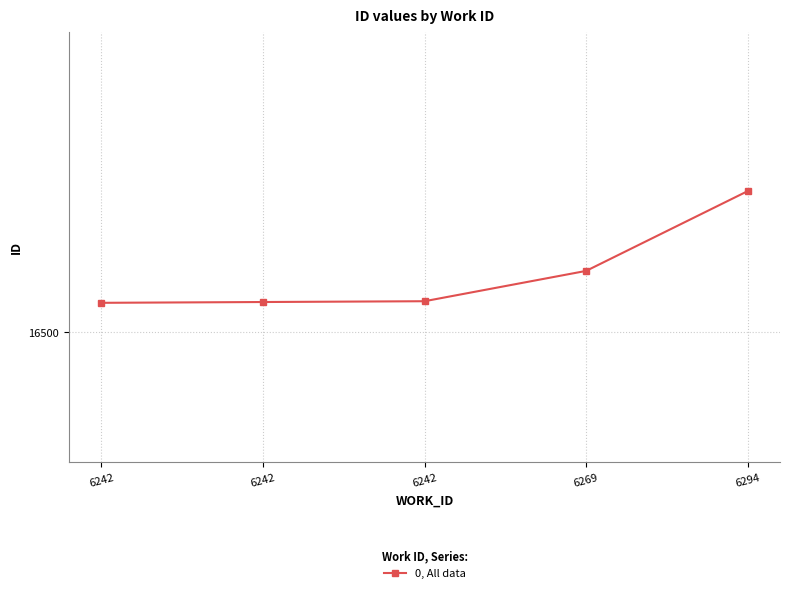

Does the chart have visible grid lines?

Yes